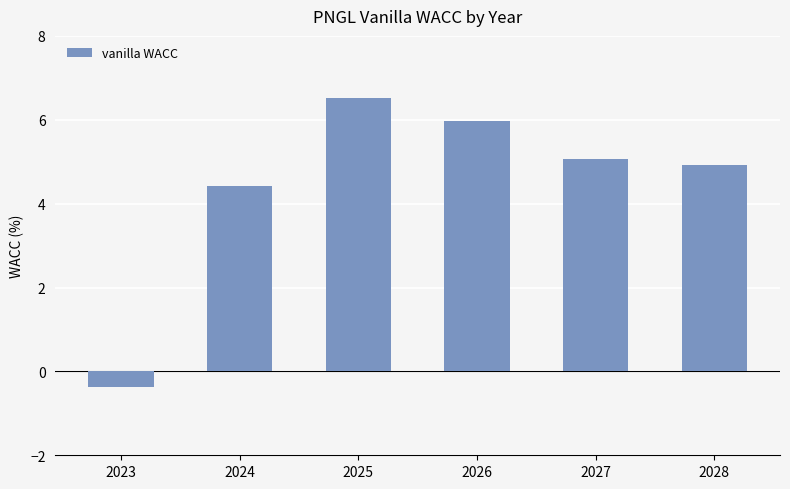

Does the chart contain any negative values?

Yes